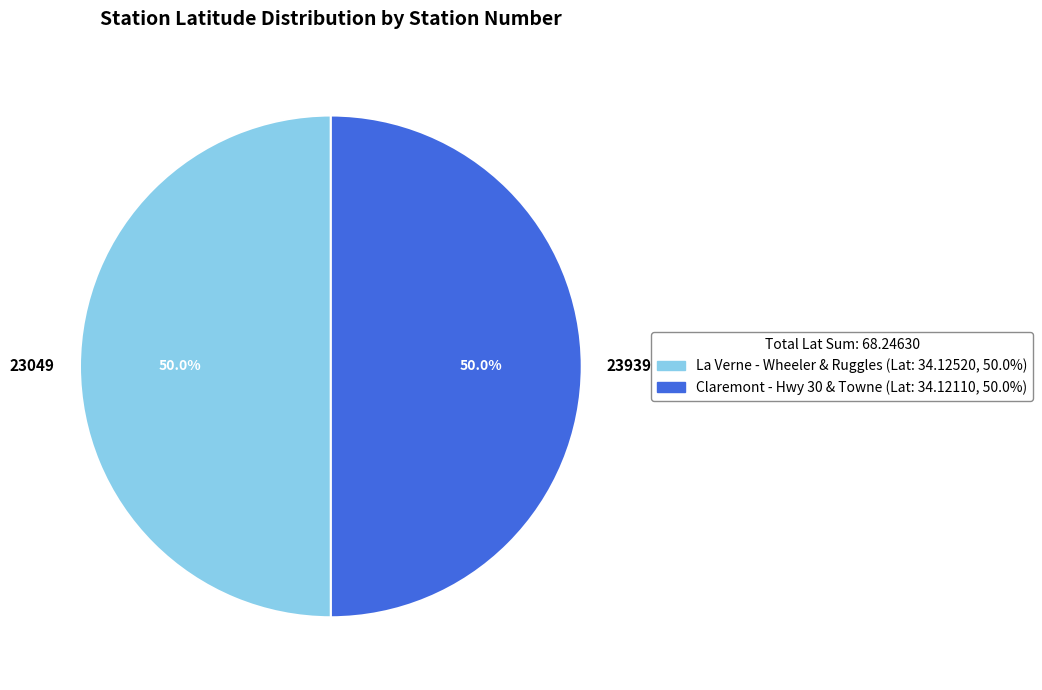

How many slices are in this pie chart?

2